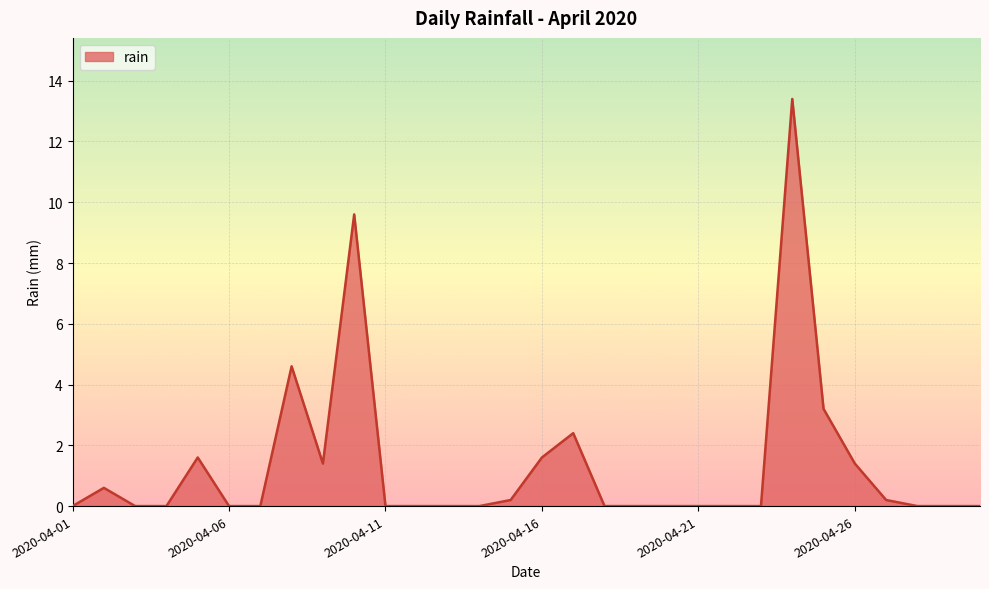

How many lines are shown in the chart?

1